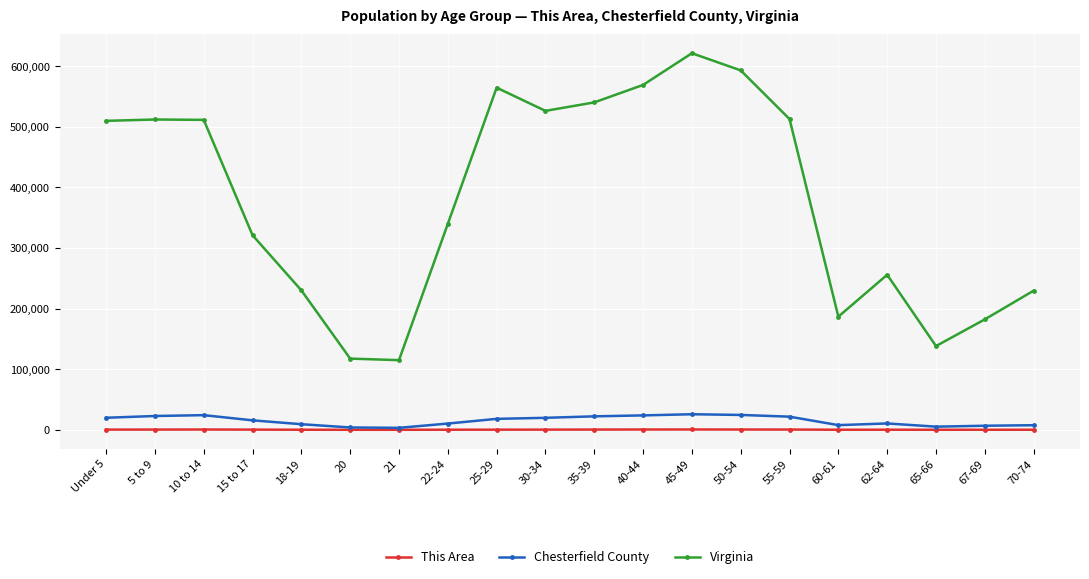

Which series has the widest spread of values?

Virginia